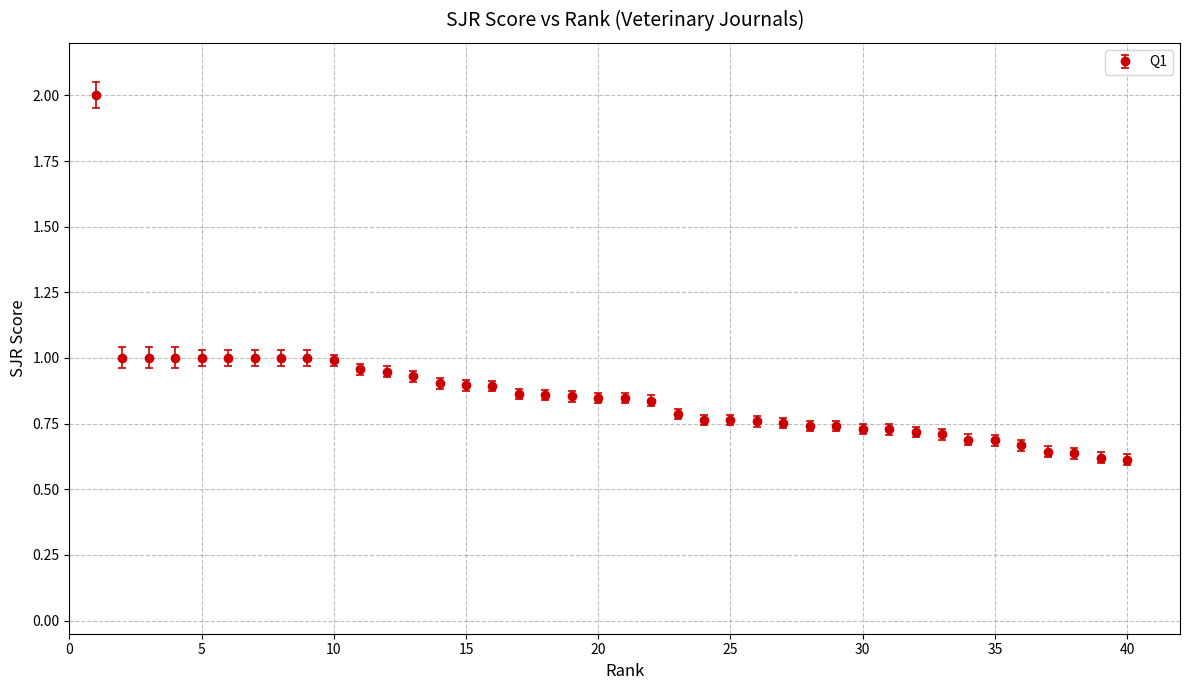

What is the sum of all values?

34.4